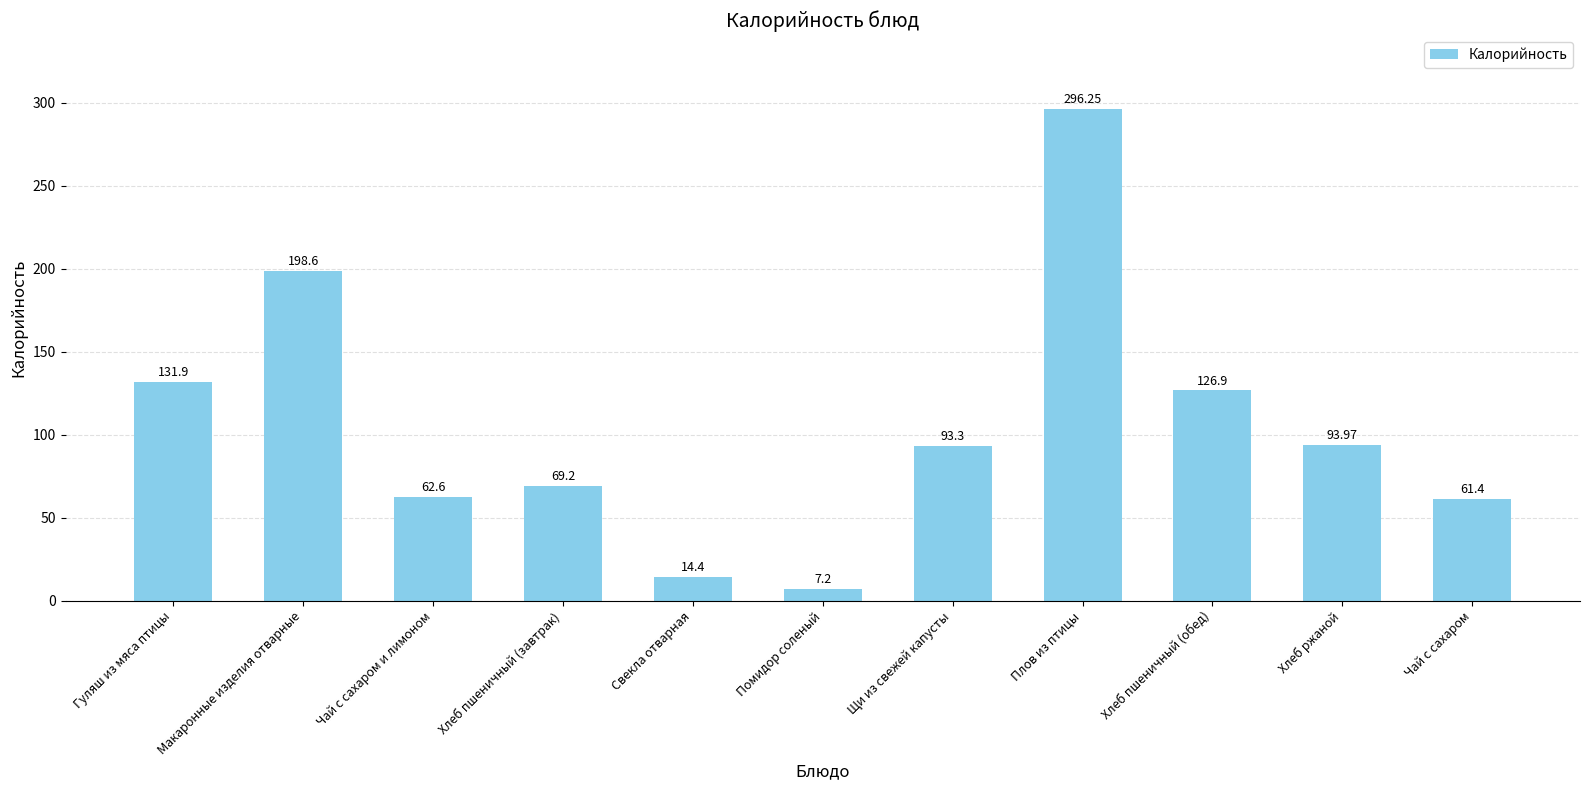

The value at Хлеб пшеничный (обед) is 76.4. True or false?

False